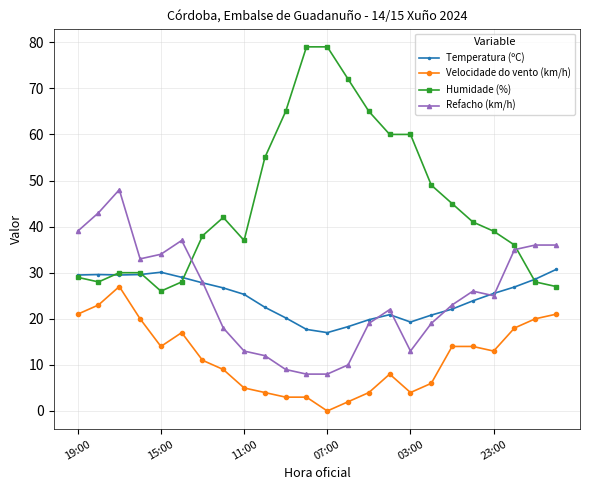

What is the difference between the maximum and minimum values in the Temperatura (ºC) series?

13.7